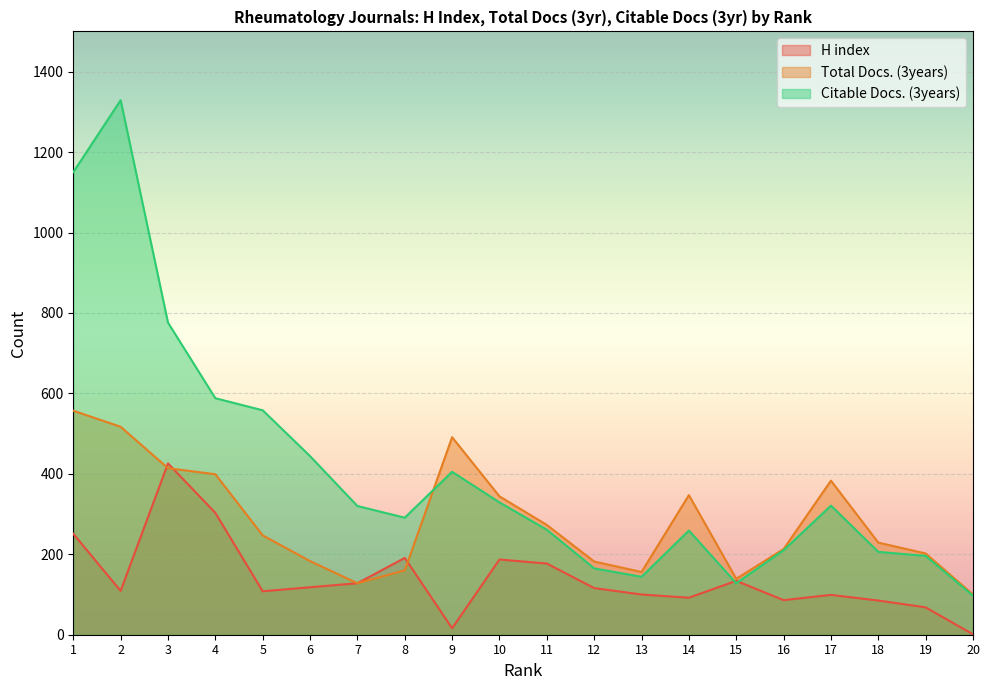

At which category does the chart reach its minimum across all series?

20